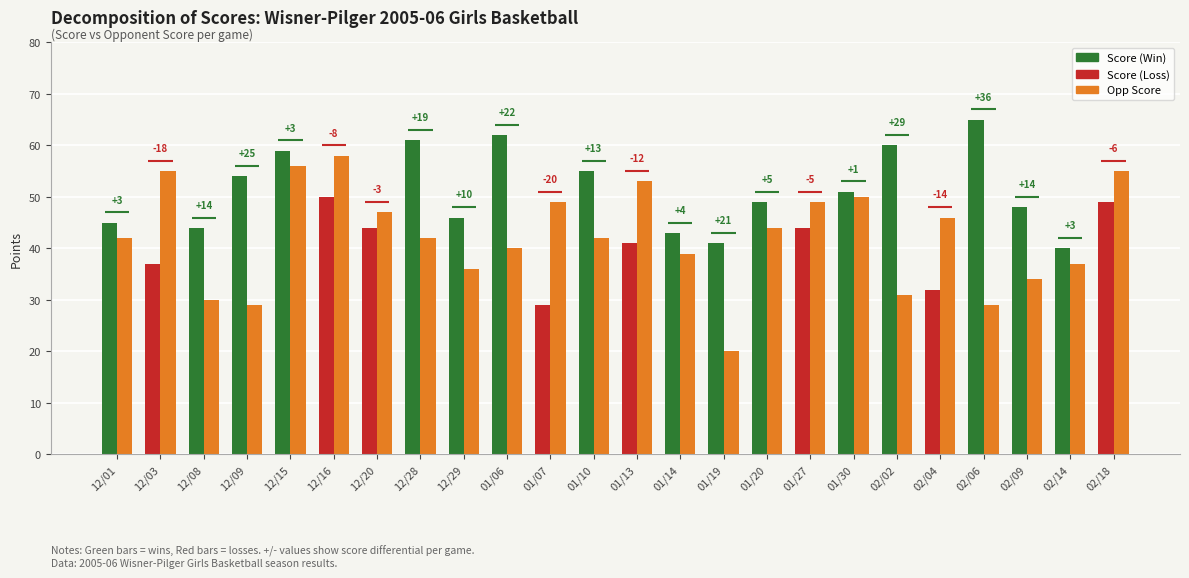

Which has a higher value, 01/27 or 12/20?

01/27